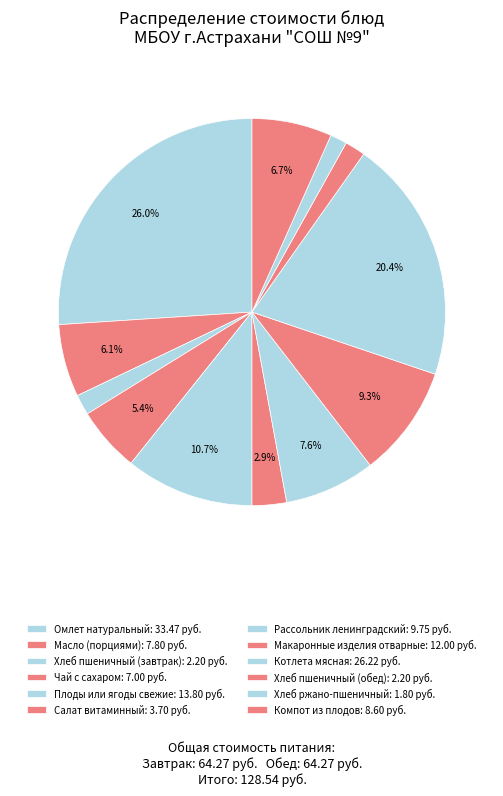

The Хлеб ржано-пшеничный slice represents 14% of the pie. True or false?

False